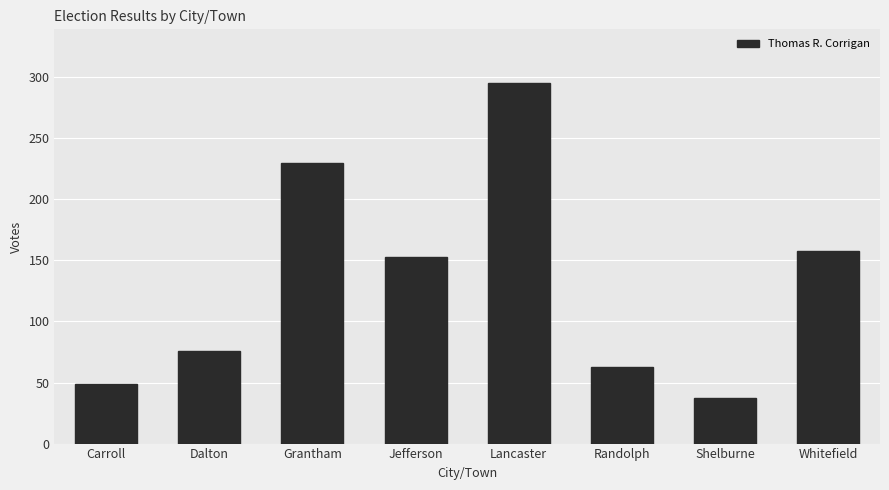

What is the change in value from Carroll to Grantham?

+181